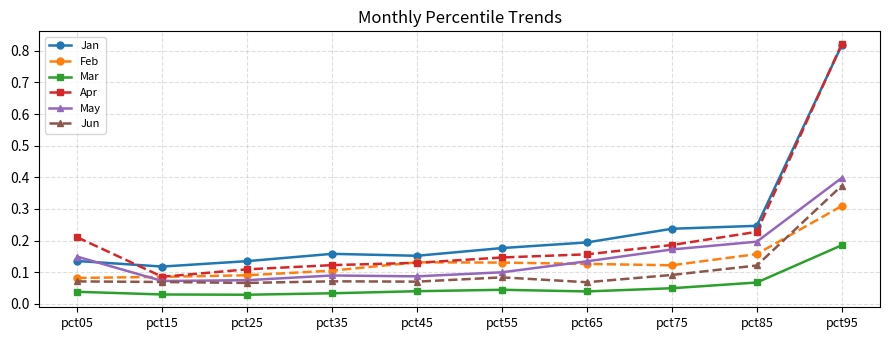

At which category does Jan reach its first local peak?

pct35